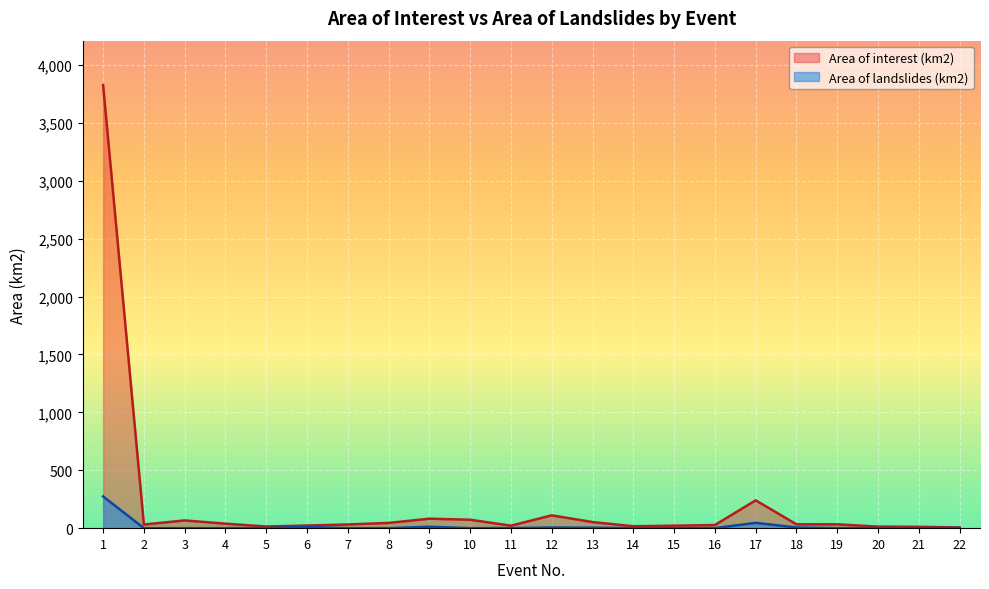

At how many categories does at least one series exceed 324?

1